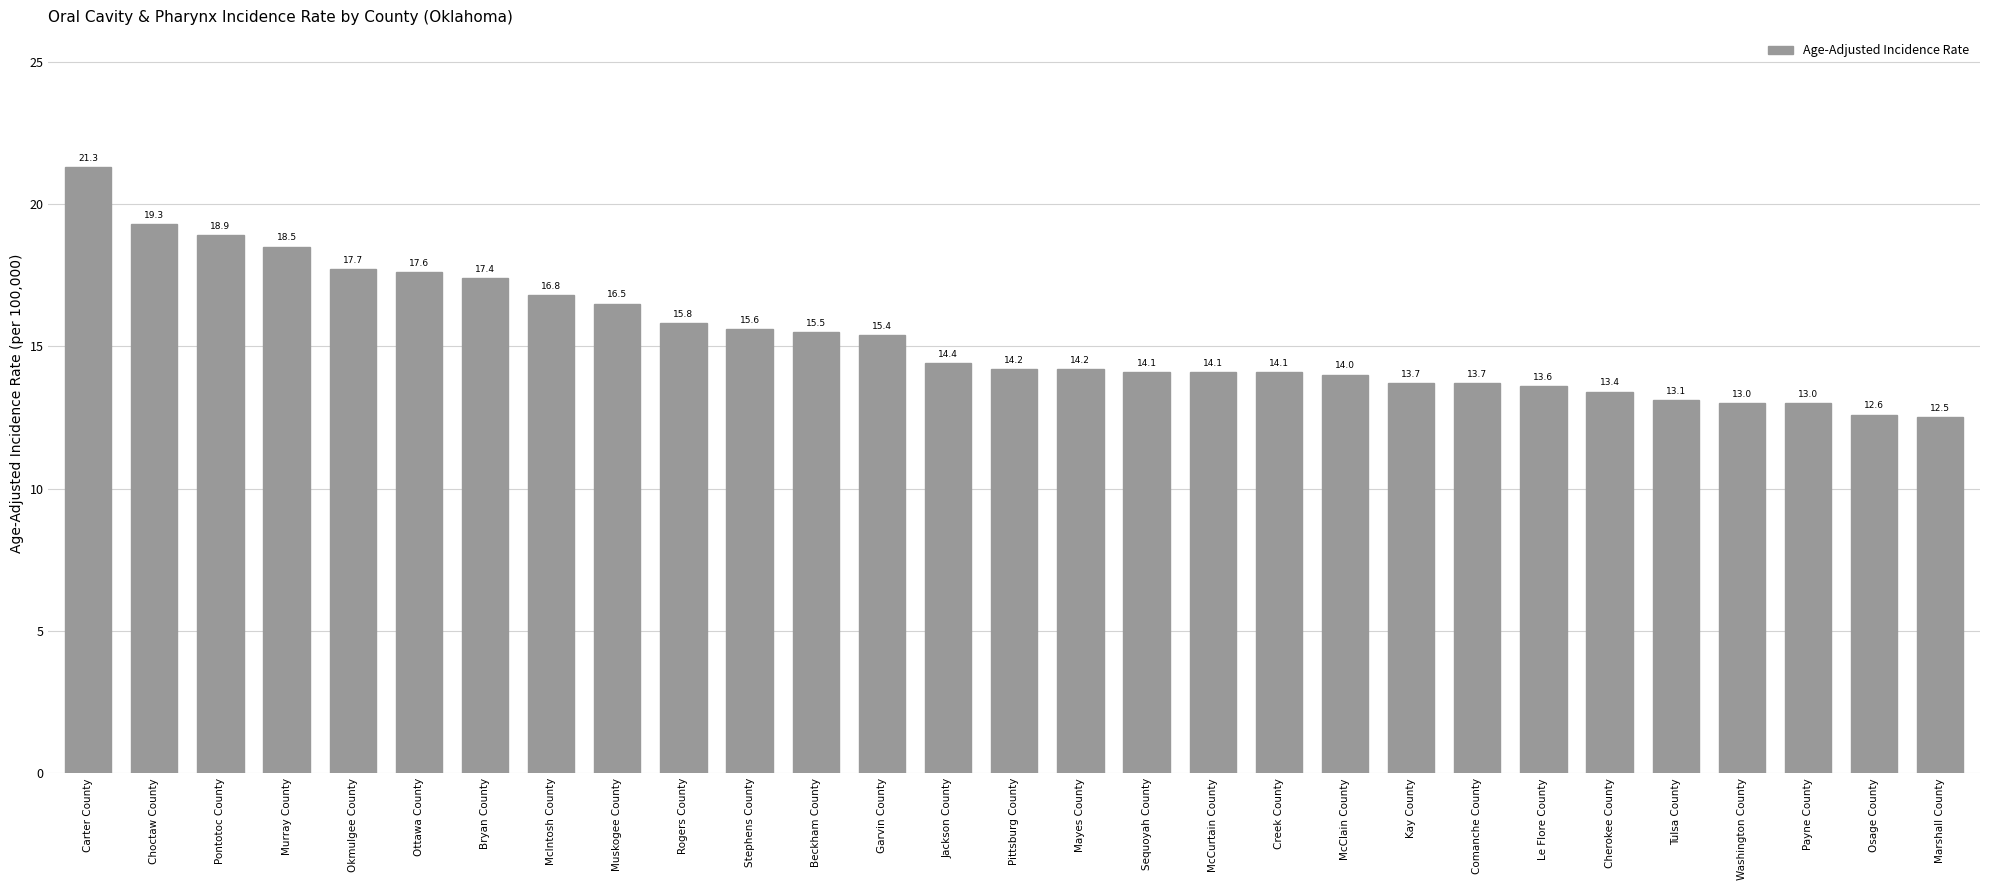

Are the bars horizontal?

No